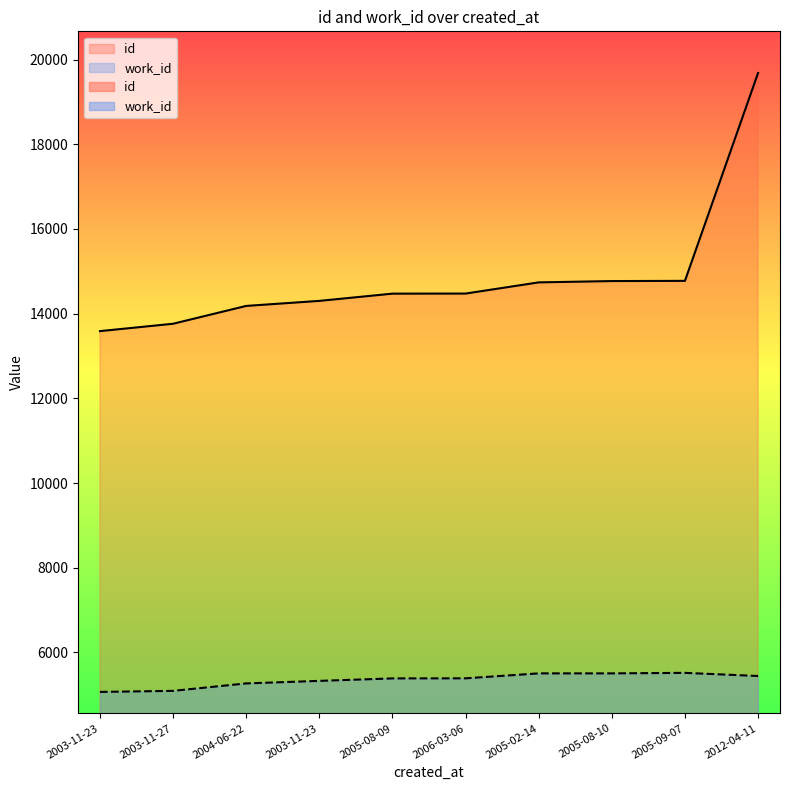

Is it true that work_id equals 2966 at 2006-03-06?

False